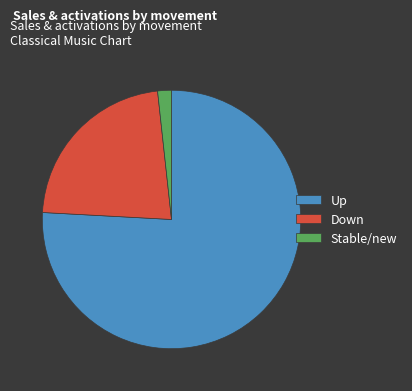

What is the largest slice in the pie chart?

Up